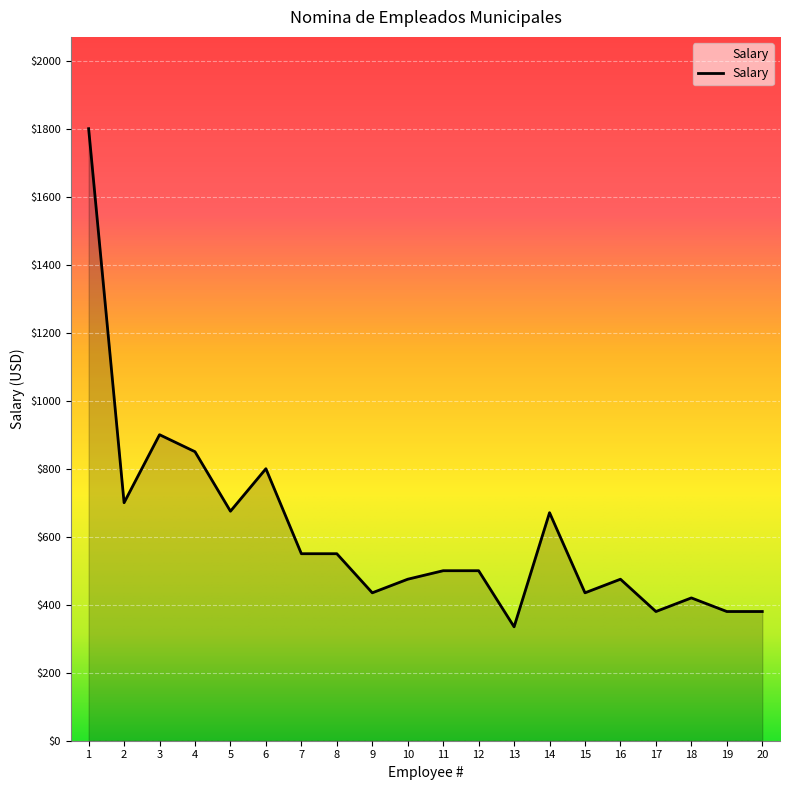

What is the difference between the maximum and minimum values?

1465.0